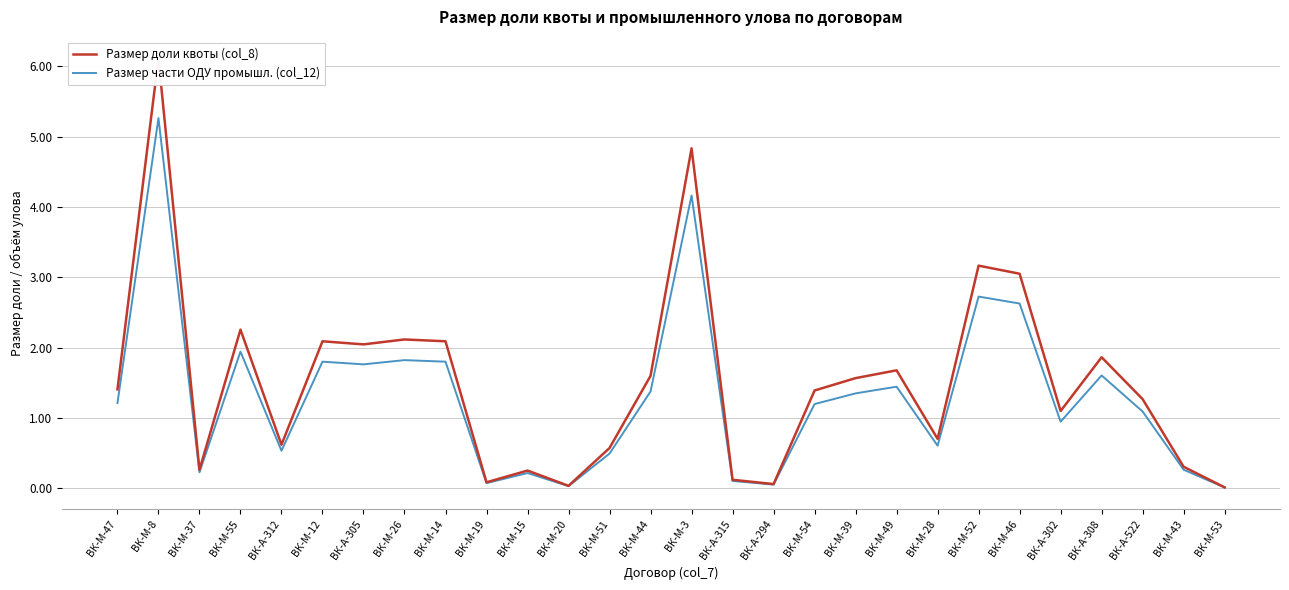

How many values in the Размер части ОДУ промышл. (col_12) series exceed 1?

16